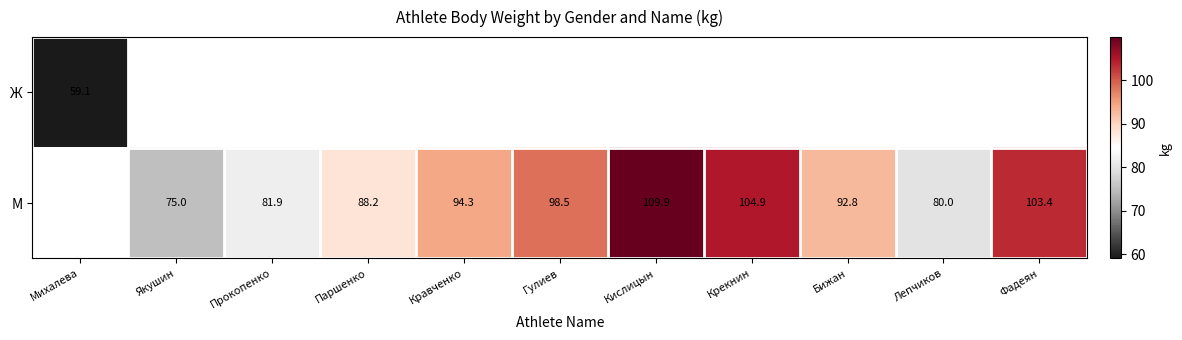

What is the minimum value shown in the chart?

59.1